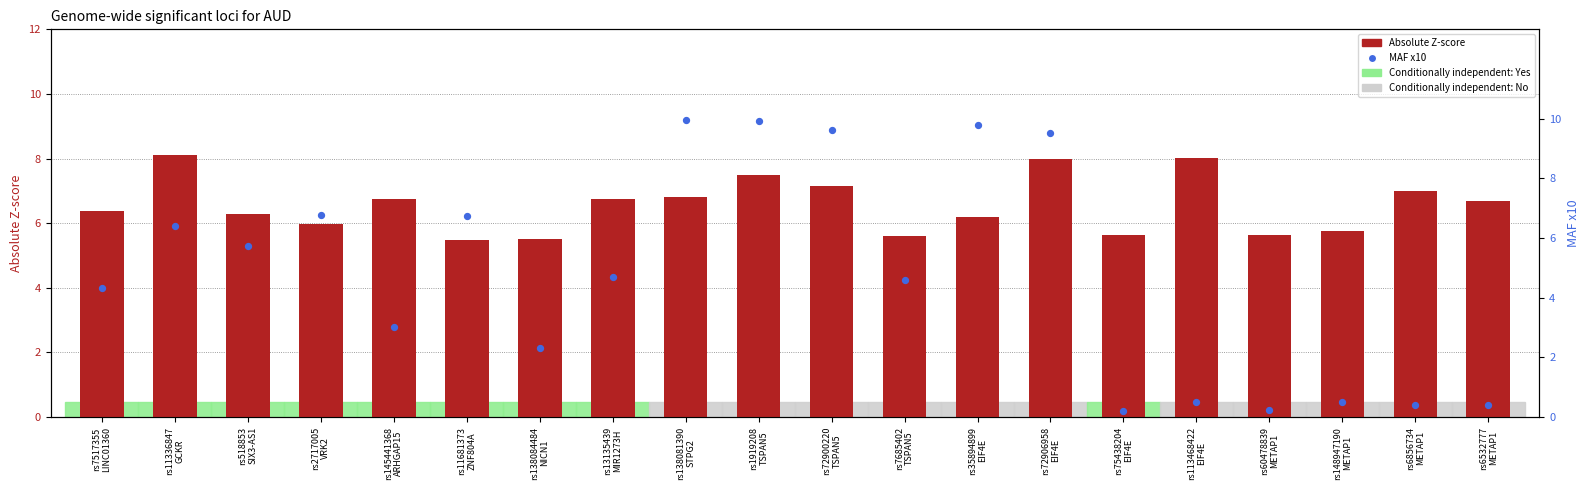

What is the total value across all series at rs11681373
ZNF804A?

12.2